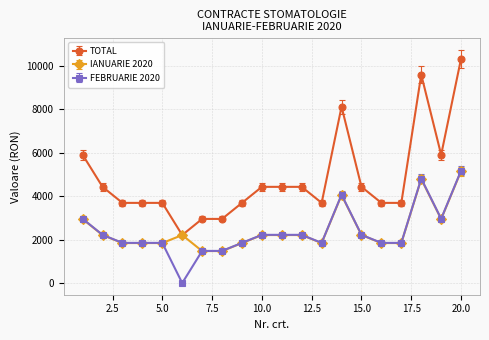

True or false: IANUARIE 2020 has more than 1 points higher than both neighbors.

True